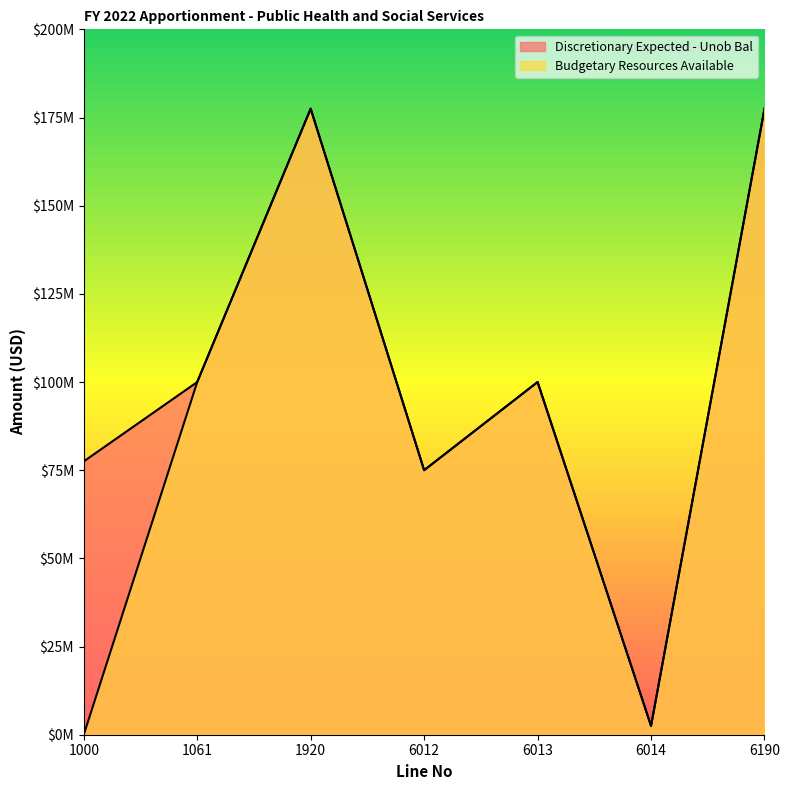

Which series has the largest total across all categories?

Discretionary Expected - Unob Bal